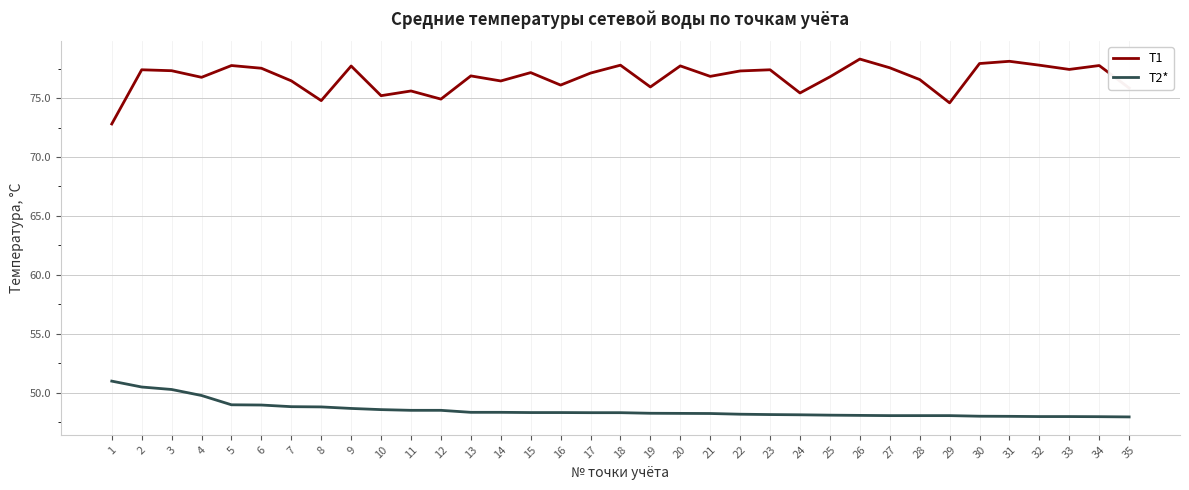

What is the highest value of the T2* series?

51.0